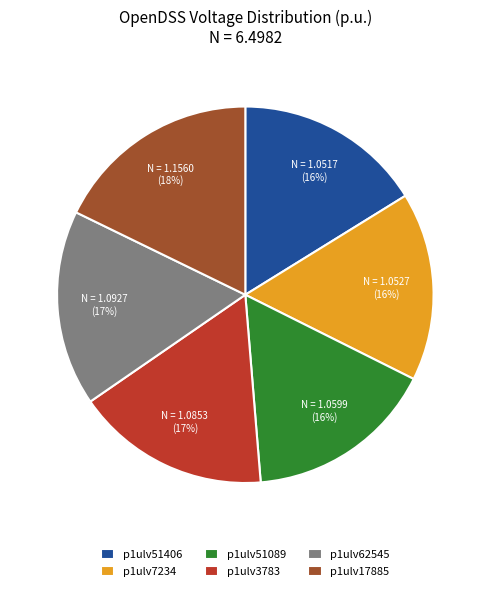

Does p1ulv51089 represent more than half of the total?

No